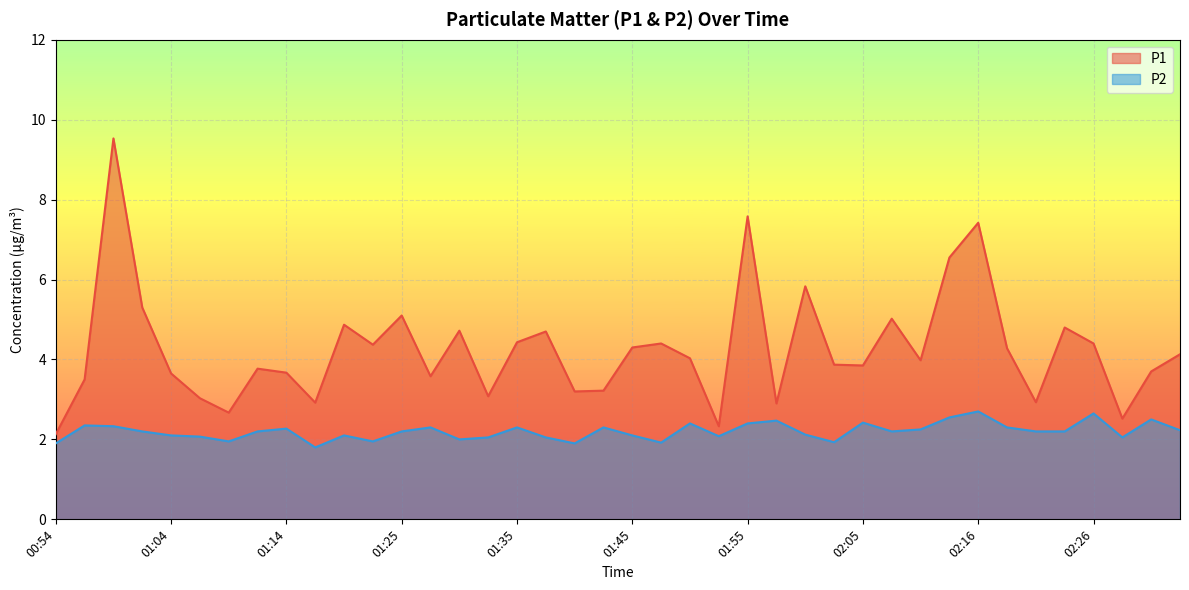

Which series has the largest total across all categories?

P1